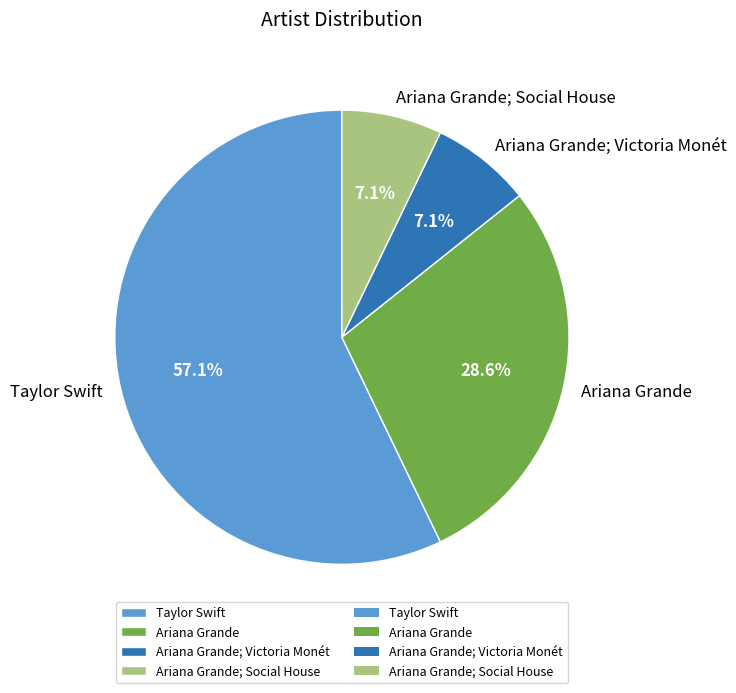

Which slice is the largest?

Taylor Swift